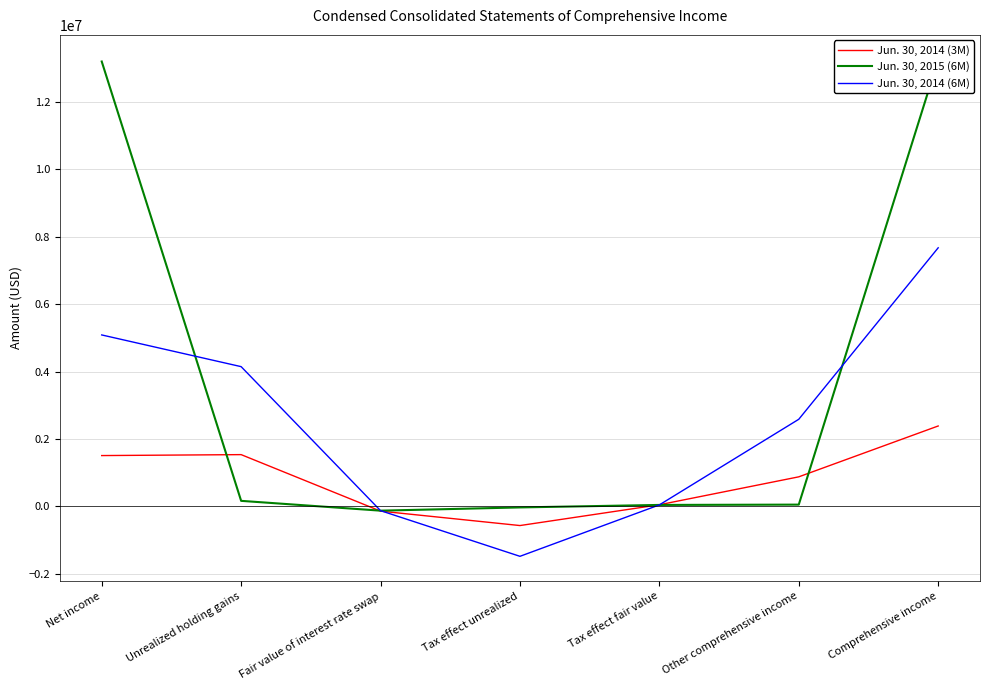

What is the sum of the Jun. 30, 2015 (6M) values at Tax effect fair value and Net income?

13248000